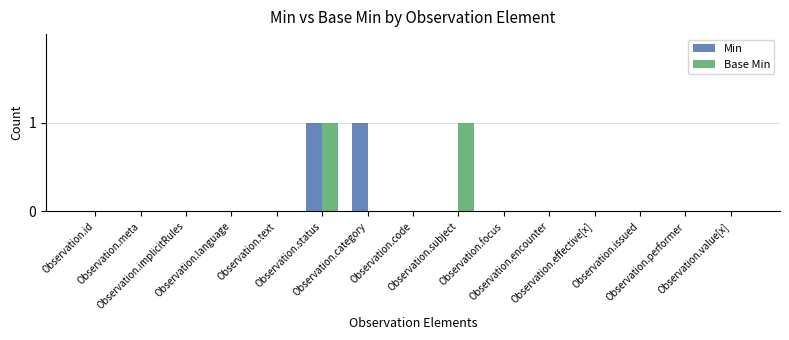

The Min series shows 0 at Observation.code. True or false?

True